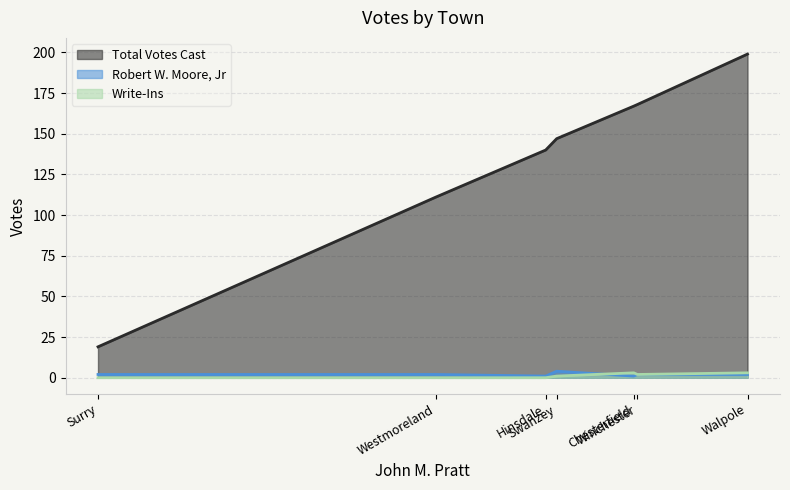

Between which two adjacent categories do Write-Ins and Robert W. Moore, Jr first intersect?

Chesterfield and Hinsdale